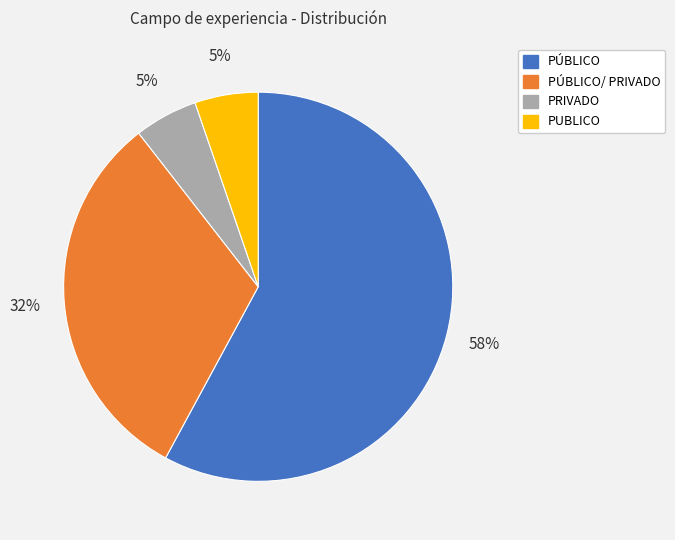

Which slice represents more than half of the pie?

PÚBLICO